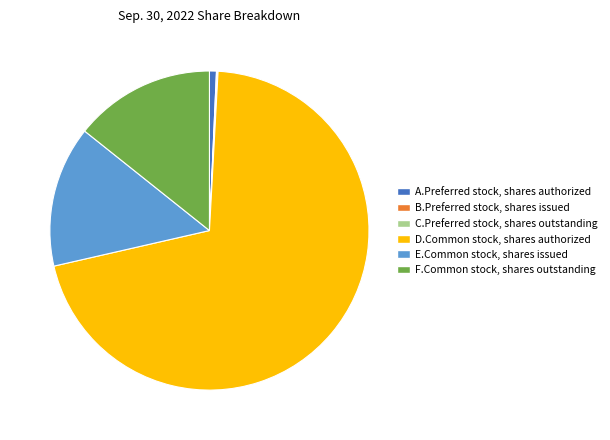

Is there a majority slice in this chart?

Yes